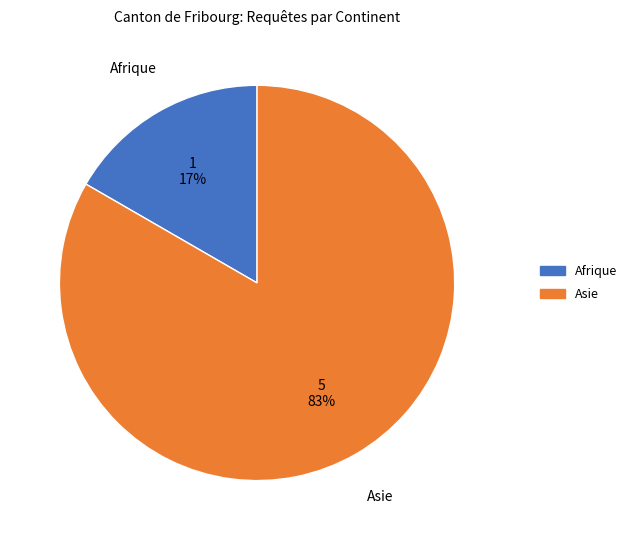

Which slice is the largest?

Asie